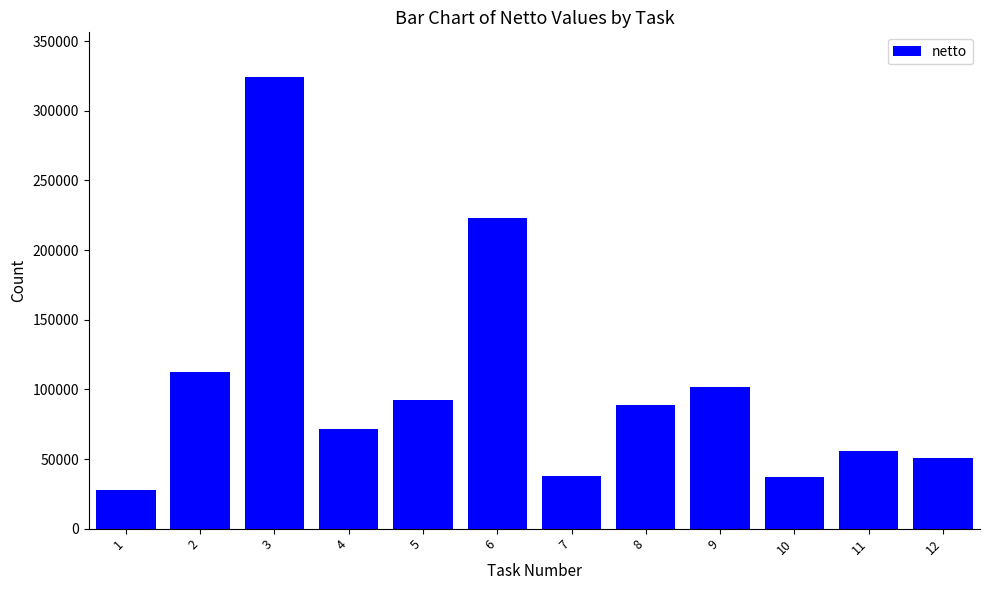

What value does the data have at 12?

50925.9